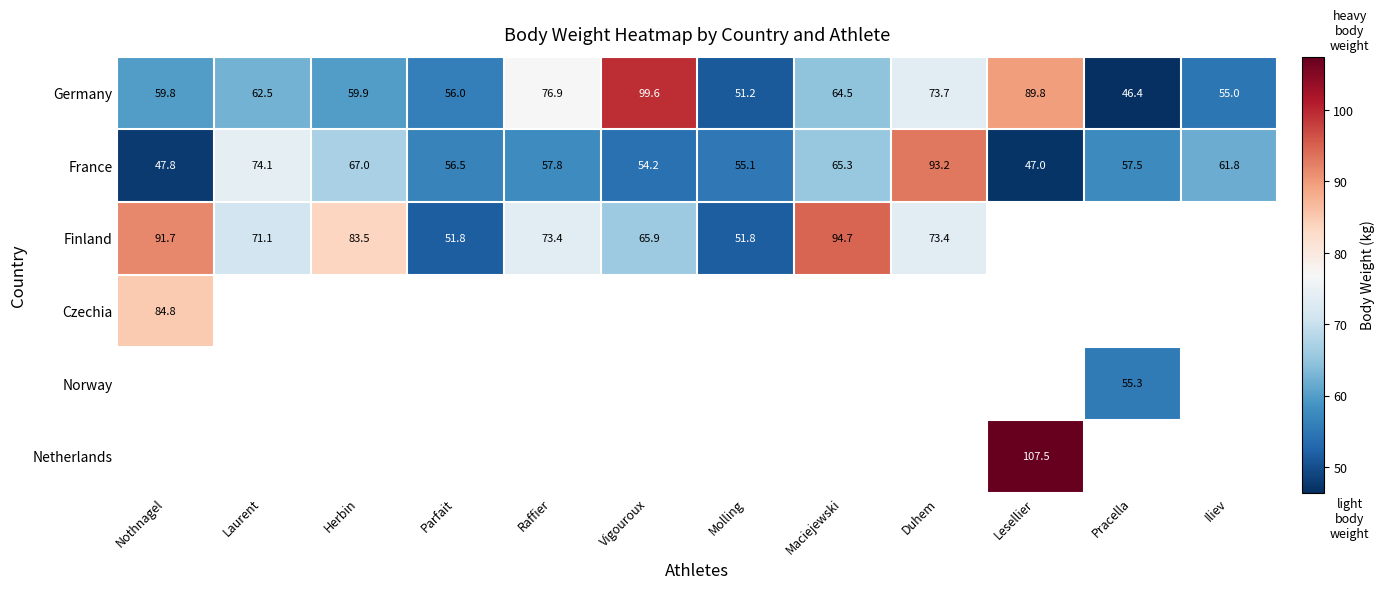

Is the value of Germany at Herbin greater than the value of Finland at Molling?

Yes